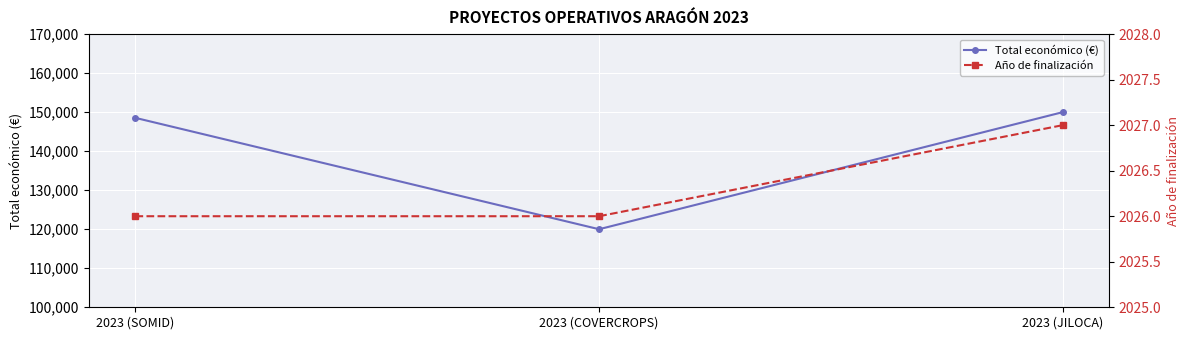

What is the smallest value displayed?

2026